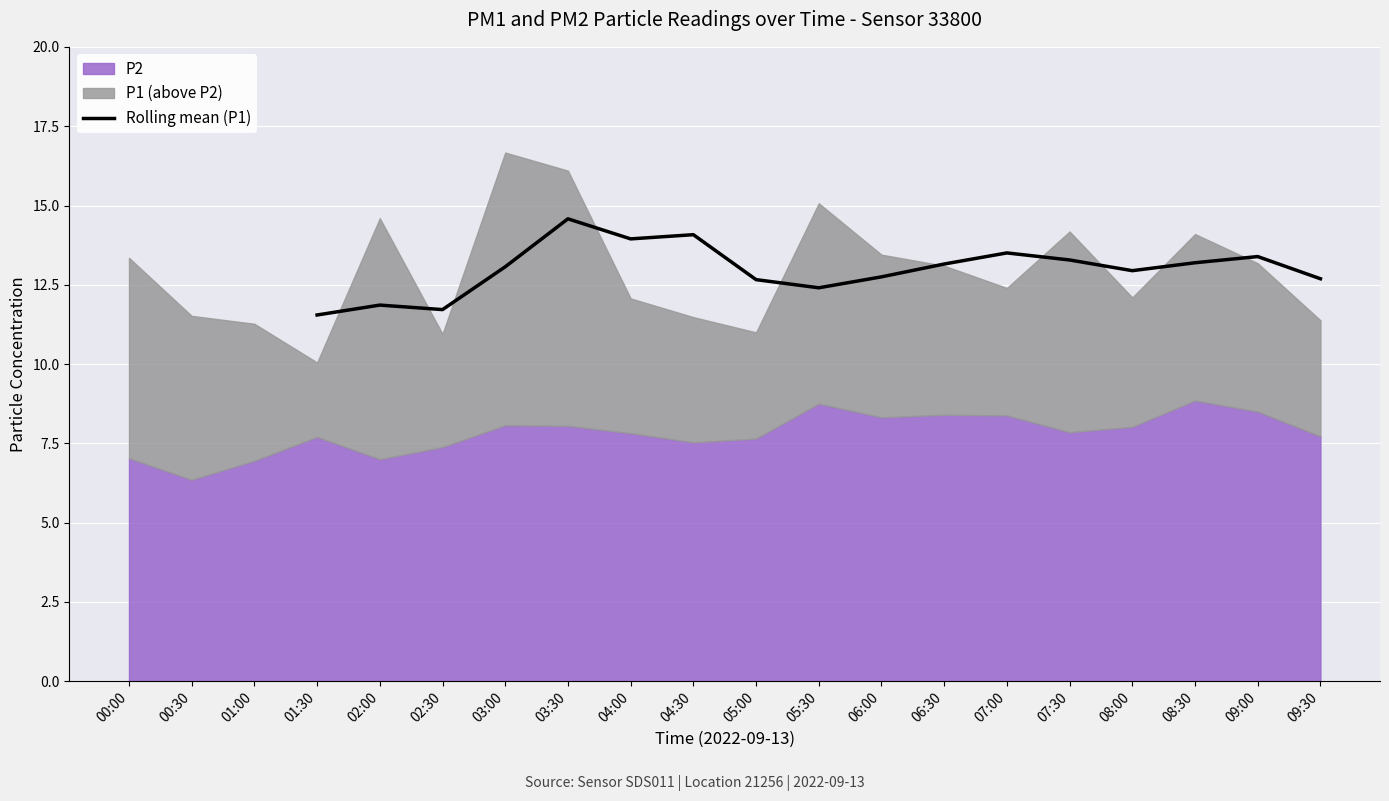

What is the lowest value of the Rolling mean (P1) series?

11.5